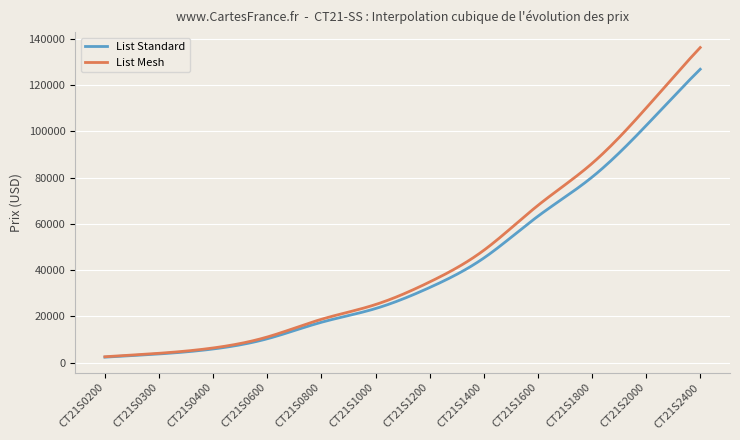

Which series has the widest spread of values?

List Mesh